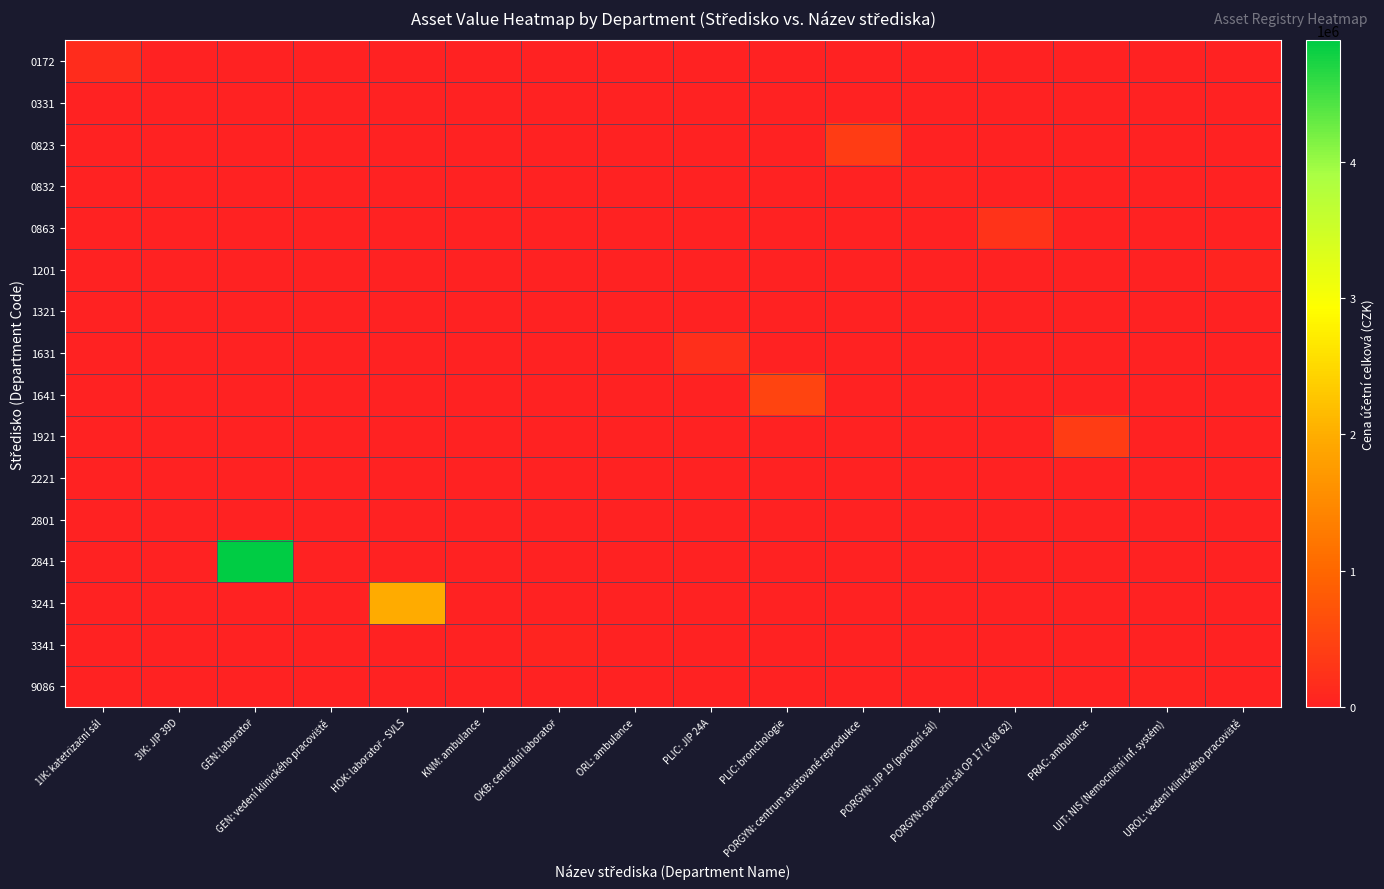

Reading left to right, list all the values displayed in this chart.

0172: 1IK: katetrizační sál=168900	3IK: JIP 39D=0	GEN: laboratoř=0	GEN: vedení klinického pracoviště=0	HOK: laboratoř - SVLS=0	KNM: ambulance=0	OKB: centrální laboratoř=0	ORL: ambulance=0	PLIC: JIP 24A=0	PLIC: bronchologie=0	PORGYN: centrum asistované reprodukce=0	PORGYN: JIP 19 (porodní sál)=0	PORGYN: operační sál OP 17 (z 08 62)=0	PRAC: ambulance=0	UIT: NIS (Nemocniční inf. systém)=0	UROL: vedení klinického pracoviště=0
0331: 1IK: katetrizační sál=0	3IK: JIP 39D=5374	GEN: laboratoř=0	GEN: vedení klinického pracoviště=0	HOK: laboratoř - SVLS=0	KNM: ambulance=0	OKB: centrální laboratoř=0	ORL: ambulance=0	PLIC: JIP 24A=0	PLIC: bronchologie=0	PORGYN: centrum asistované reprodukce=0	PORGYN: JIP 19 (porodní sál)=0	PORGYN: operační sál OP 17 (z 08 62)=0	PRAC: ambulance=0	UIT: NIS (Nemocniční inf. systém)=0	UROL: vedení klinického pracoviště=0
0823: 1IK: katetrizační sál=0	3IK: JIP 39D=0	GEN: laboratoř=0	GEN: vedení klinického pracoviště=0	HOK: laboratoř - SVLS=0	KNM: ambulance=0	OKB: centrální laboratoř=0	ORL: ambulance=0	PLIC: JIP 24A=0	PLIC: bronchologie=0	PORGYN: centrum asistované reprodukce=399457	PORGYN: JIP 19 (porodní sál)=0	PORGYN: operační sál OP 17 (z 08 62)=0	PRAC: ambulance=0	UIT: NIS (Nemocniční inf. systém)=0	UROL: vedení klinického pracoviště=0
0832: 1IK: katetrizační sál=0	3IK: JIP 39D=0	GEN: laboratoř=0	GEN: vedení klinického pracoviště=0	HOK: laboratoř - SVLS=0	KNM: ambulance=0	OKB: centrální laboratoř=0	ORL: ambulance=0	PLIC: JIP 24A=0	PLIC: bronchologie=0	PORGYN: centrum asistované reprodukce=0	PORGYN: JIP 19 (porodní sál)=30000	PORGYN: operační sál OP 17 (z 08 62)=0	PRAC: ambulance=0	UIT: NIS (Nemocniční inf. systém)=0	UROL: vedení klinického pracoviště=0
0863: 1IK: katetrizační sál=0	3IK: JIP 39D=0	GEN: laboratoř=0	GEN: vedení klinického pracoviště=0	HOK: laboratoř - SVLS=0	KNM: ambulance=0	OKB: centrální laboratoř=0	ORL: ambulance=0	PLIC: JIP 24A=0	PLIC: bronchologie=0	PORGYN: centrum asistované reprodukce=0	PORGYN: JIP 19 (porodní sál)=0	PORGYN: operační sál OP 17 (z 08 62)=259888	PRAC: ambulance=0	UIT: NIS (Nemocniční inf. systém)=0	UROL: vedení klinického pracoviště=0
1201: 1IK: katetrizační sál=0	3IK: JIP 39D=0	GEN: laboratoř=0	GEN: vedení klinického pracoviště=0	HOK: laboratoř - SVLS=0	KNM: ambulance=0	OKB: centrální laboratoř=0	ORL: ambulance=0	PLIC: JIP 24A=0	PLIC: bronchologie=0	PORGYN: centrum asistované reprodukce=0	PORGYN: JIP 19 (porodní sál)=0	PORGYN: operační sál OP 17 (z 08 62)=0	PRAC: ambulance=0	UIT: NIS (Nemocniční inf. systém)=0	UROL: vedení klinického pracoviště=56017
1321: 1IK: katetrizační sál=0	3IK: JIP 39D=0	GEN: laboratoř=0	GEN: vedení klinického pracoviště=0	HOK: laboratoř - SVLS=0	KNM: ambulance=0	OKB: centrální laboratoř=0	ORL: ambulance=12880	PLIC: JIP 24A=0	PLIC: bronchologie=0	PORGYN: centrum asistované reprodukce=0	PORGYN: JIP 19 (porodní sál)=0	PORGYN: operační sál OP 17 (z 08 62)=0	PRAC: ambulance=0	UIT: NIS (Nemocniční inf. systém)=0	UROL: vedení klinického pracoviště=0
1631: 1IK: katetrizační sál=0	3IK: JIP 39D=0	GEN: laboratoř=0	GEN: vedení klinického pracoviště=0	HOK: laboratoř - SVLS=0	KNM: ambulance=0	OKB: centrální laboratoř=0	ORL: ambulance=0	PLIC: JIP 24A=196879	PLIC: bronchologie=0	PORGYN: centrum asistované reprodukce=0	PORGYN: JIP 19 (porodní sál)=0	PORGYN: operační sál OP 17 (z 08 62)=0	PRAC: ambulance=0	UIT: NIS (Nemocniční inf. systém)=0	UROL: vedení klinického pracoviště=0
1641: 1IK: katetrizační sál=0	3IK: JIP 39D=0	GEN: laboratoř=0	GEN: vedení klinického pracoviště=0	HOK: laboratoř - SVLS=0	KNM: ambulance=0	OKB: centrální laboratoř=0	ORL: ambulance=0	PLIC: JIP 24A=0	PLIC: bronchologie=499989	PORGYN: centrum asistované reprodukce=0	PORGYN: JIP 19 (porodní sál)=0	PORGYN: operační sál OP 17 (z 08 62)=0	PRAC: ambulance=0	UIT: NIS (Nemocniční inf. systém)=0	UROL: vedení klinického pracoviště=0
1921: 1IK: katetrizační sál=0	3IK: JIP 39D=0	GEN: laboratoř=0	GEN: vedení klinického pracoviště=0	HOK: laboratoř - SVLS=0	KNM: ambulance=0	OKB: centrální laboratoř=0	ORL: ambulance=0	PLIC: JIP 24A=0	PLIC: bronchologie=0	PORGYN: centrum asistované reprodukce=0	PORGYN: JIP 19 (porodní sál)=0	PORGYN: operační sál OP 17 (z 08 62)=0	PRAC: ambulance=384670	UIT: NIS (Nemocniční inf. systém)=0	UROL: vedení klinického pracoviště=0
2221: 1IK: katetrizační sál=0	3IK: JIP 39D=0	GEN: laboratoř=0	GEN: vedení klinického pracoviště=0	HOK: laboratoř - SVLS=0	KNM: ambulance=18877	OKB: centrální laboratoř=0	ORL: ambulance=0	PLIC: JIP 24A=0	PLIC: bronchologie=0	PORGYN: centrum asistované reprodukce=0	PORGYN: JIP 19 (porodní sál)=0	PORGYN: operační sál OP 17 (z 08 62)=0	PRAC: ambulance=0	UIT: NIS (Nemocniční inf. systém)=0	UROL: vedení klinického pracoviště=0
2801: 1IK: katetrizační sál=0	3IK: JIP 39D=0	GEN: laboratoř=0	GEN: vedení klinického pracoviště=7015	HOK: laboratoř - SVLS=0	KNM: ambulance=0	OKB: centrální laboratoř=0	ORL: ambulance=0	PLIC: JIP 24A=0	PLIC: bronchologie=0	PORGYN: centrum asistované reprodukce=0	PORGYN: JIP 19 (porodní sál)=0	PORGYN: operační sál OP 17 (z 08 62)=0	PRAC: ambulance=0	UIT: NIS (Nemocniční inf. systém)=0	UROL: vedení klinického pracoviště=0
2841: 1IK: katetrizační sál=0	3IK: JIP 39D=0	GEN: laboratoř=4887207	GEN: vedení klinického pracoviště=0	HOK: laboratoř - SVLS=0	KNM: ambulance=0	OKB: centrální laboratoř=0	ORL: ambulance=0	PLIC: JIP 24A=0	PLIC: bronchologie=0	PORGYN: centrum asistované reprodukce=0	PORGYN: JIP 19 (porodní sál)=0	PORGYN: operační sál OP 17 (z 08 62)=0	PRAC: ambulance=0	UIT: NIS (Nemocniční inf. systém)=0	UROL: vedení klinického pracoviště=0
3241: 1IK: katetrizační sál=0	3IK: JIP 39D=0	GEN: laboratoř=0	GEN: vedení klinického pracoviště=0	HOK: laboratoř - SVLS=1984235	KNM: ambulance=0	OKB: centrální laboratoř=0	ORL: ambulance=0	PLIC: JIP 24A=0	PLIC: bronchologie=0	PORGYN: centrum asistované reprodukce=0	PORGYN: JIP 19 (porodní sál)=0	PORGYN: operační sál OP 17 (z 08 62)=0	PRAC: ambulance=0	UIT: NIS (Nemocniční inf. systém)=0	UROL: vedení klinického pracoviště=0
3341: 1IK: katetrizační sál=0	3IK: JIP 39D=0	GEN: laboratoř=0	GEN: vedení klinického pracoviště=0	HOK: laboratoř - SVLS=0	KNM: ambulance=0	OKB: centrální laboratoř=40000	ORL: ambulance=0	PLIC: JIP 24A=0	PLIC: bronchologie=0	PORGYN: centrum asistované reprodukce=0	PORGYN: JIP 19 (porodní sál)=0	PORGYN: operační sál OP 17 (z 08 62)=0	PRAC: ambulance=0	UIT: NIS (Nemocniční inf. systém)=0	UROL: vedení klinického pracoviště=0
9086: 1IK: katetrizační sál=0	3IK: JIP 39D=0	GEN: laboratoř=0	GEN: vedení klinického pracoviště=0	HOK: laboratoř - SVLS=0	KNM: ambulance=0	OKB: centrální laboratoř=0	ORL: ambulance=0	PLIC: JIP 24A=0	PLIC: bronchologie=0	PORGYN: centrum asistované reprodukce=0	PORGYN: JIP 19 (porodní sál)=0	PORGYN: operační sál OP 17 (z 08 62)=0	PRAC: ambulance=0	UIT: NIS (Nemocniční inf. systém)=25000	UROL: vedení klinického pracoviště=0